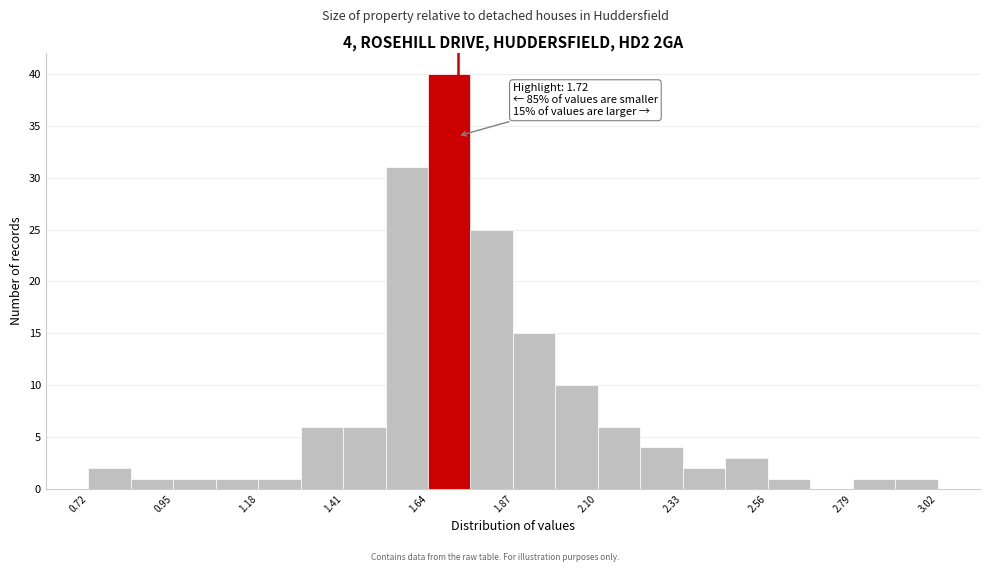

Read against the x-axis, roughly where is the centre of the tallest bar?

1.70